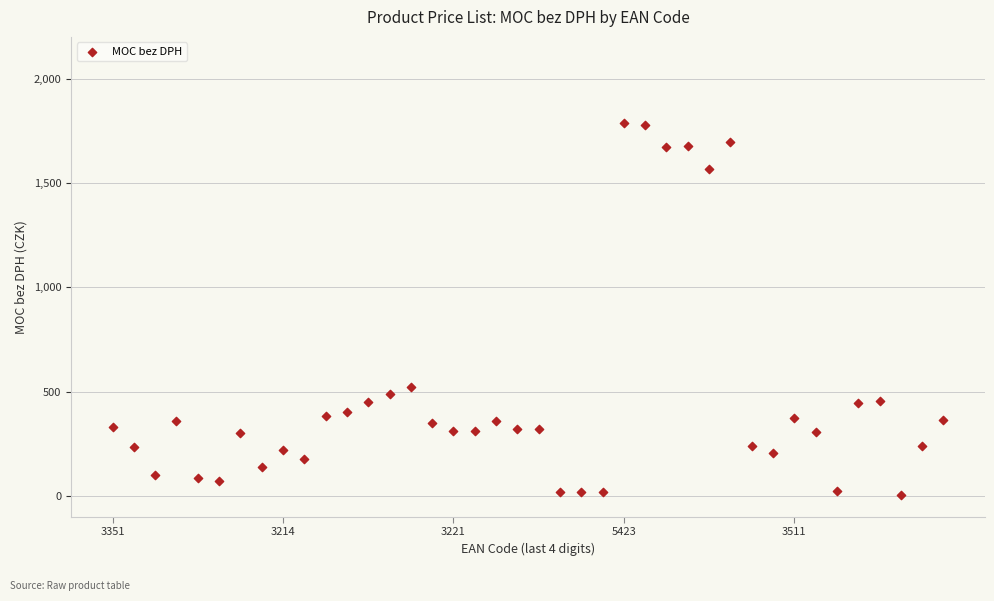

What is the range of Y values (max minus min)?

1787.5